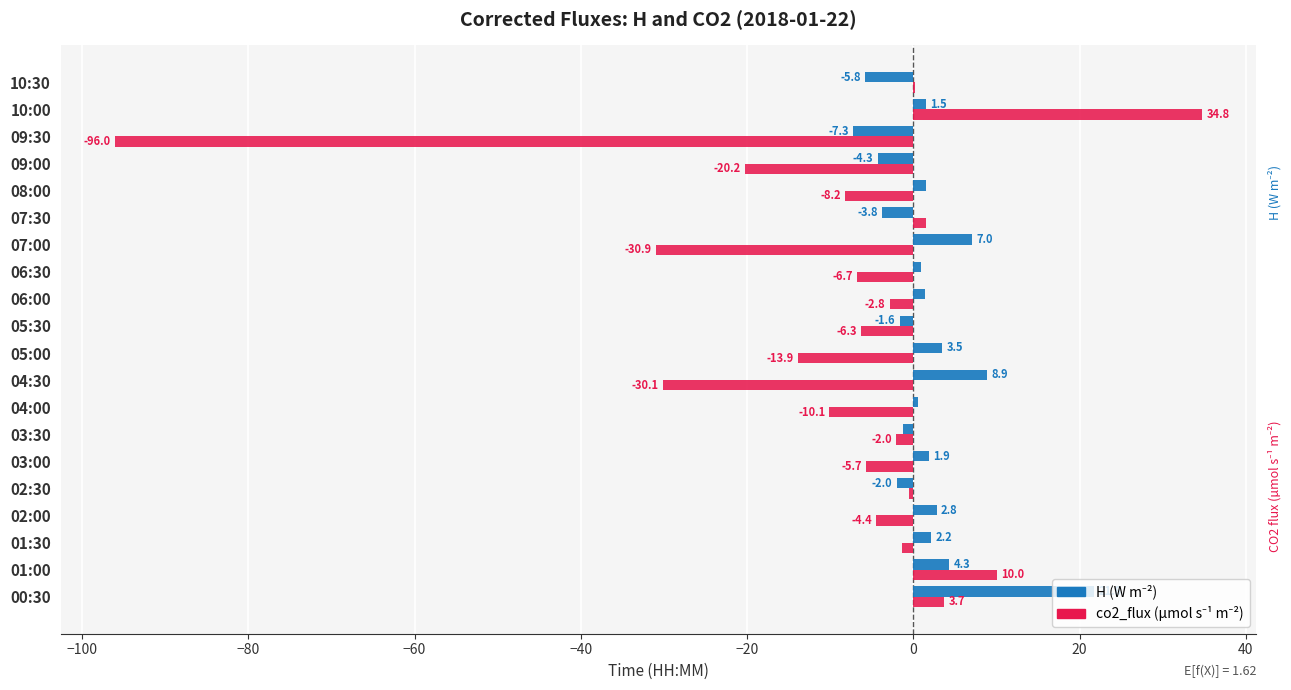

Count the number of data series in this chart.

2